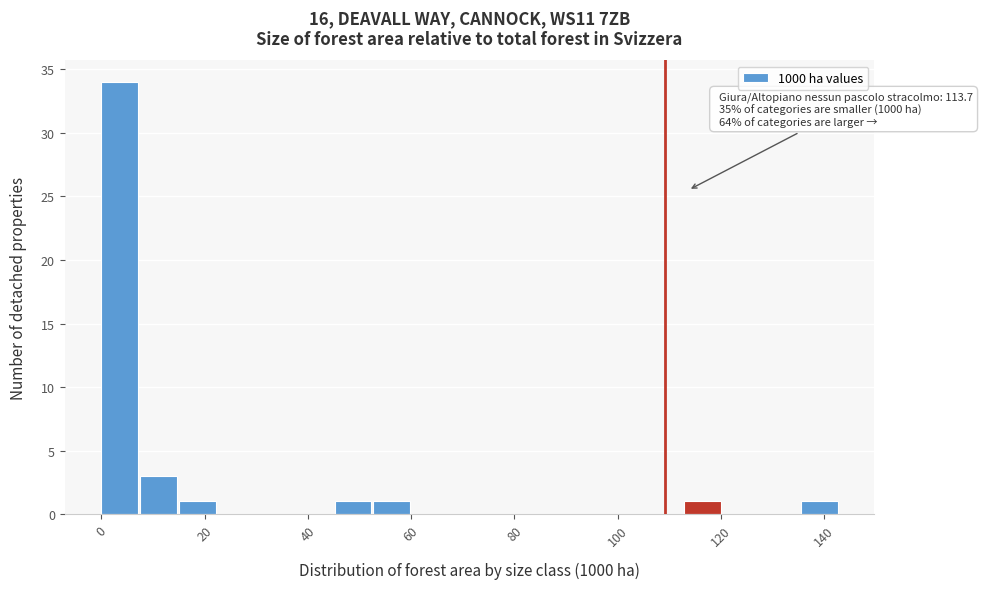

Read against the x-axis, roughly where is the centre of the tallest bar?

4